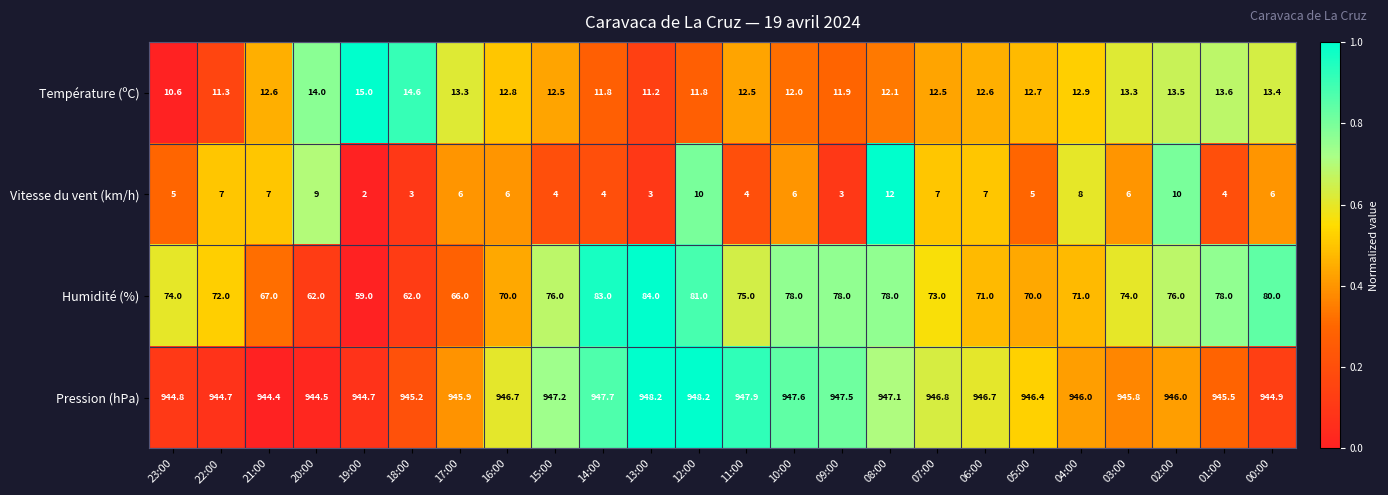

How many data points does each series have?

24